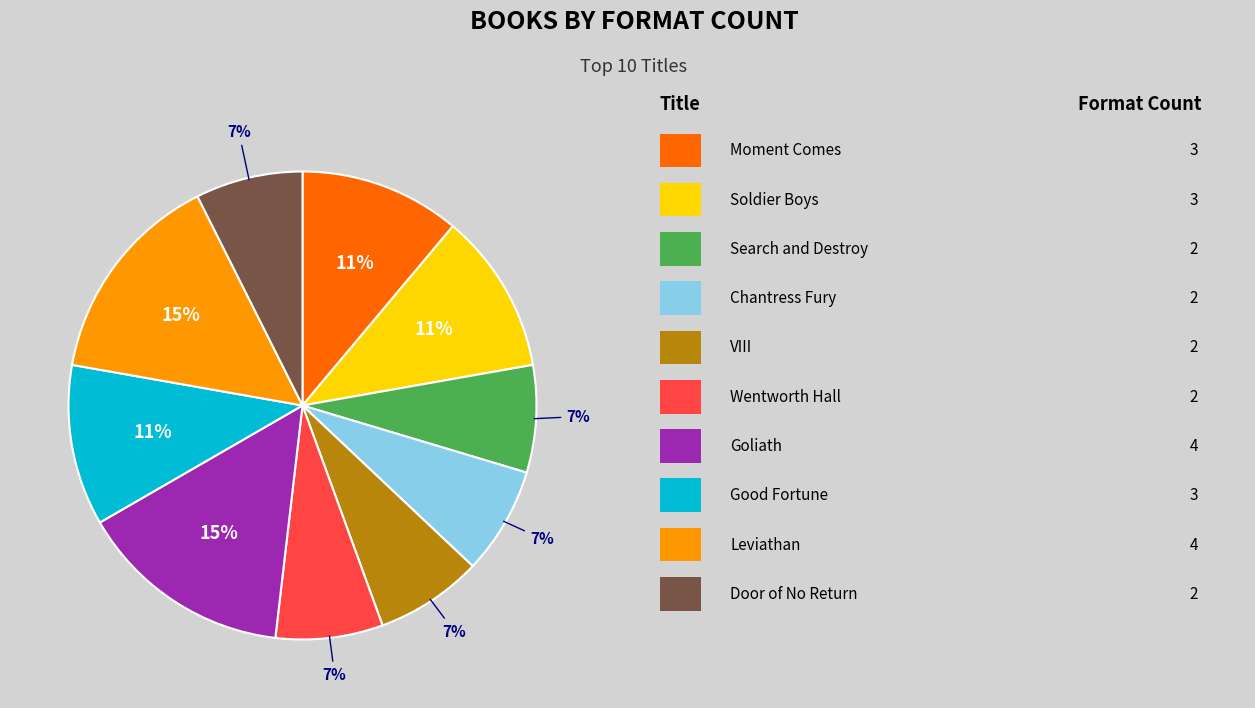

Does any single category account for the majority?

No